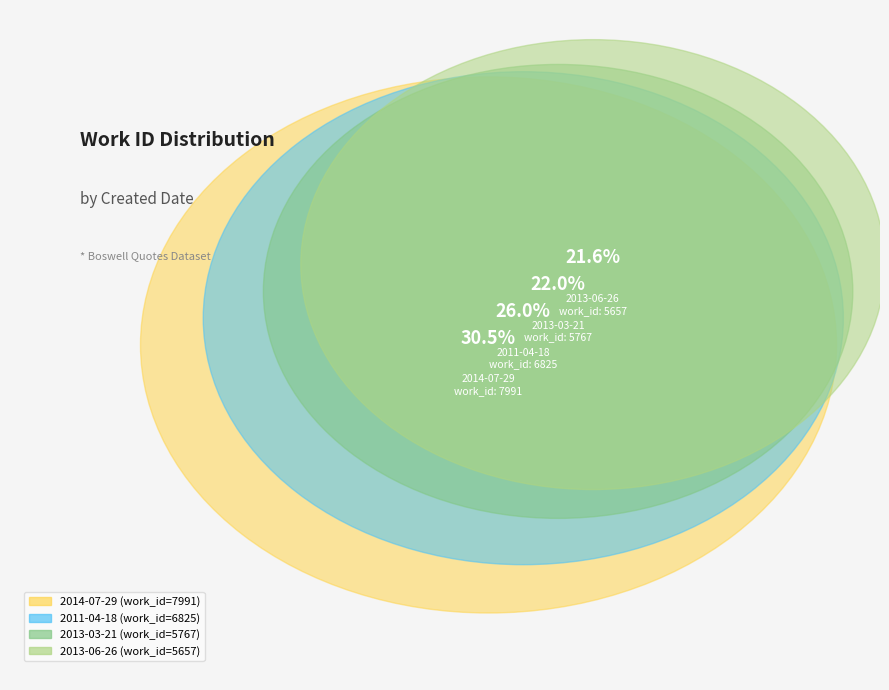

The 2013-06-26 slice represents 22% of the pie. True or false?

True